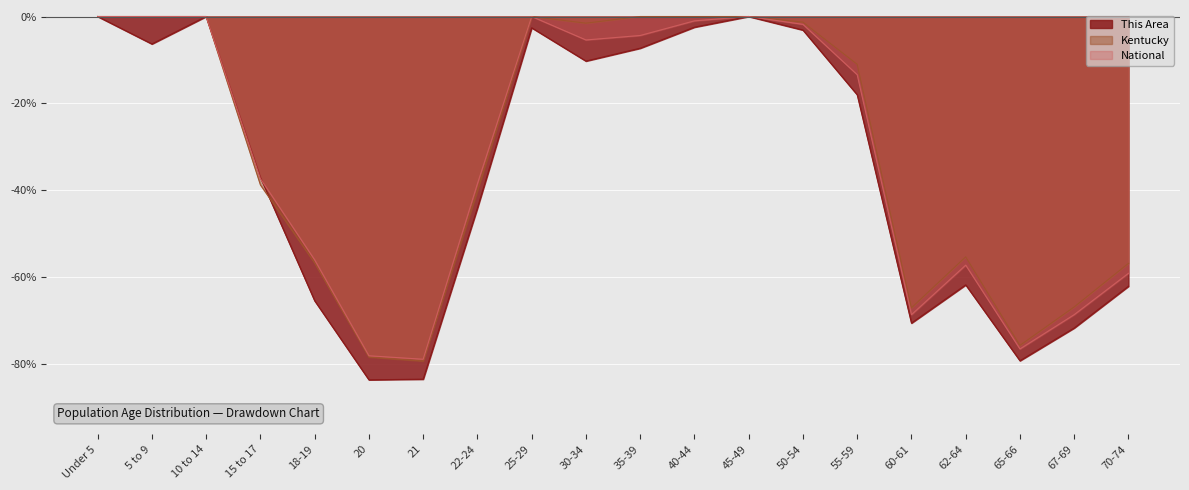

At which category is the sum across all series the highest?

Under 5